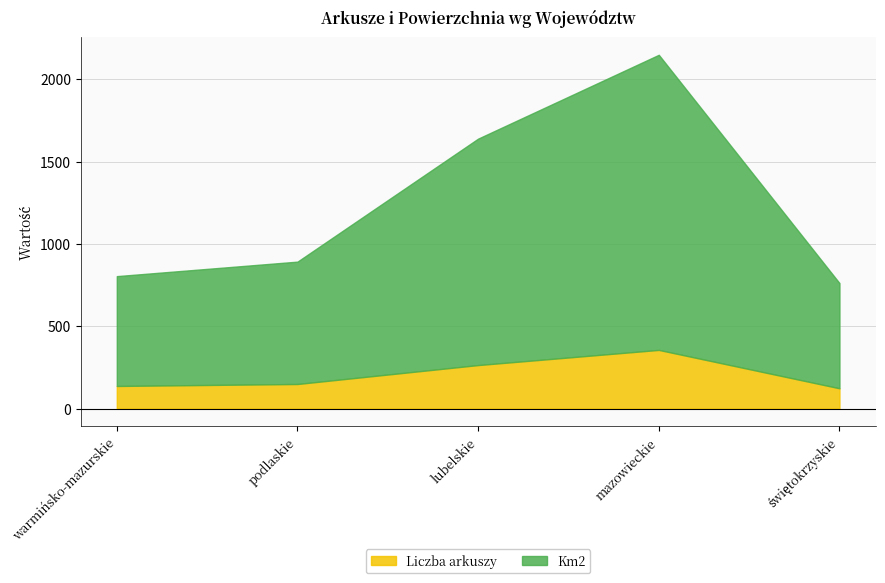

How many interior local peaks does the Km2 series have?

1